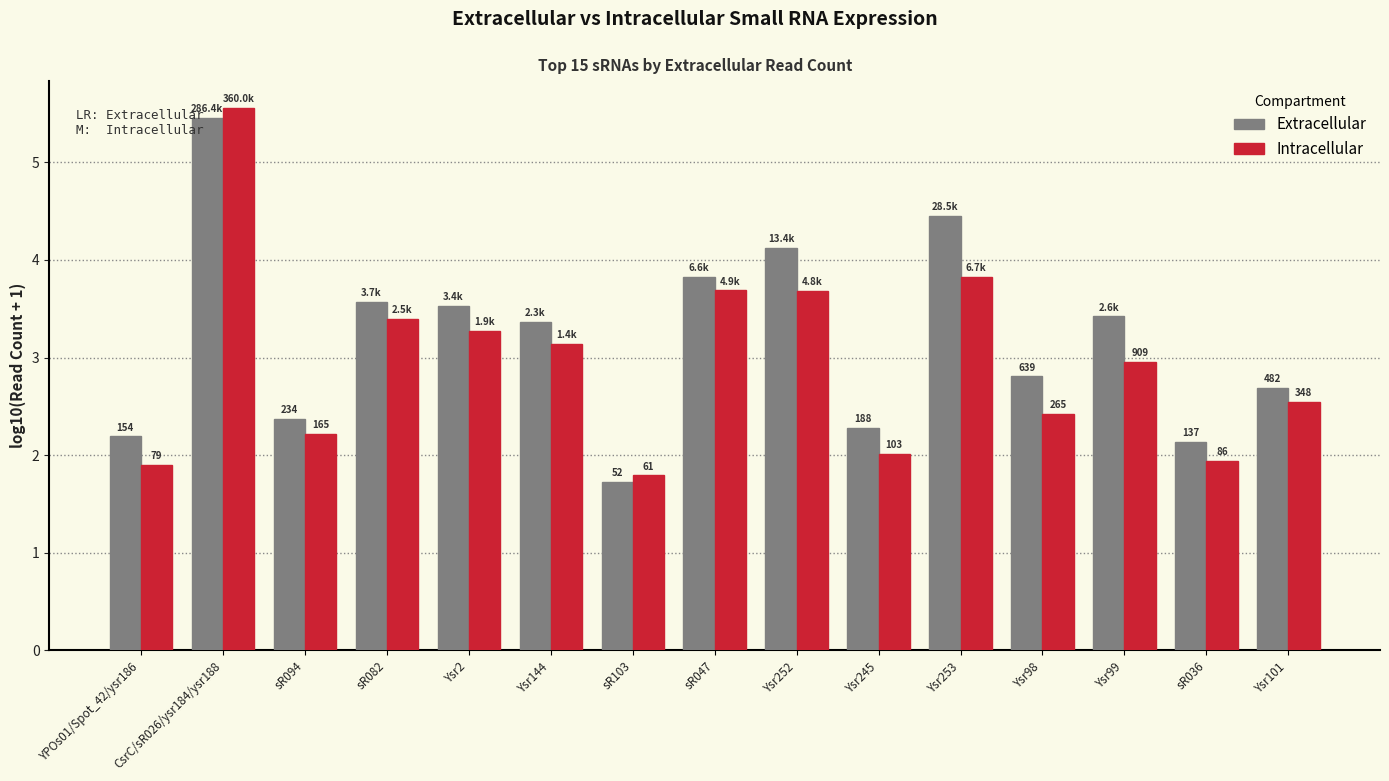

Reading left to right, what are all the values shown in this chart?

Extracellular: 2.2	5.5	2.4	3.6	3.5	3.4	1.7	3.8	4.1	2.3	4.5	2.8	3.4	2.1	2.7
Intracellular: 1.9	5.6	2.2	3.4	3.3	3.1	1.8	3.7	3.7	2.0	3.8	2.4	3.0	1.9	2.5